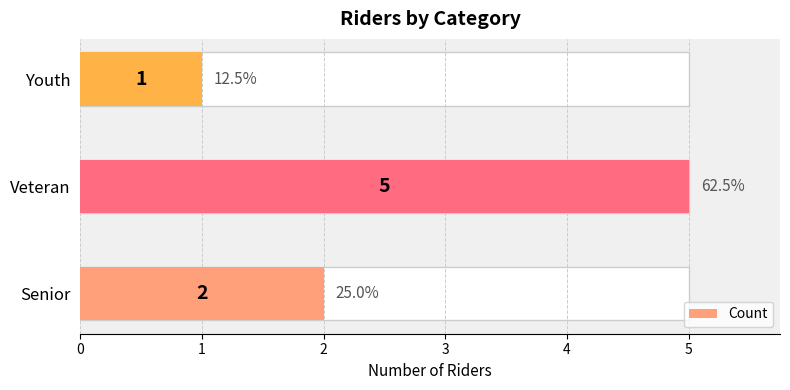

Approximately how many times larger is the value at Senior compared to Youth?

2.0